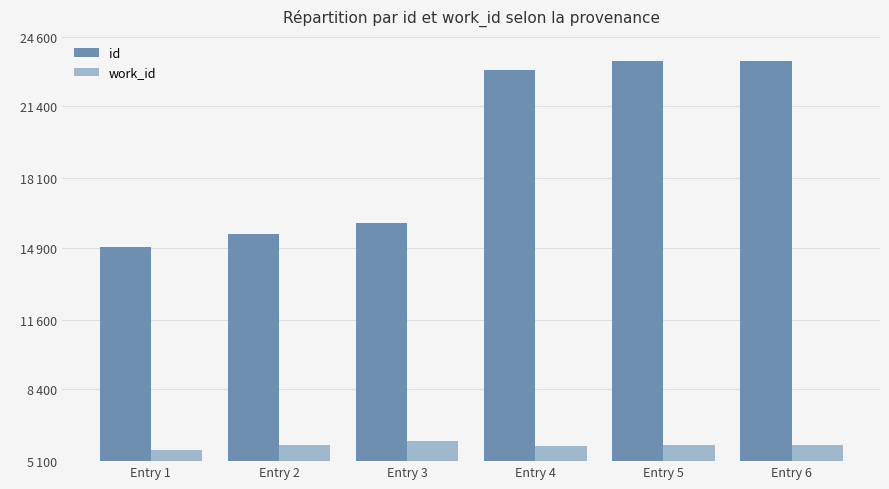

Which series changed the most between Entry 4 and Entry 5?

id